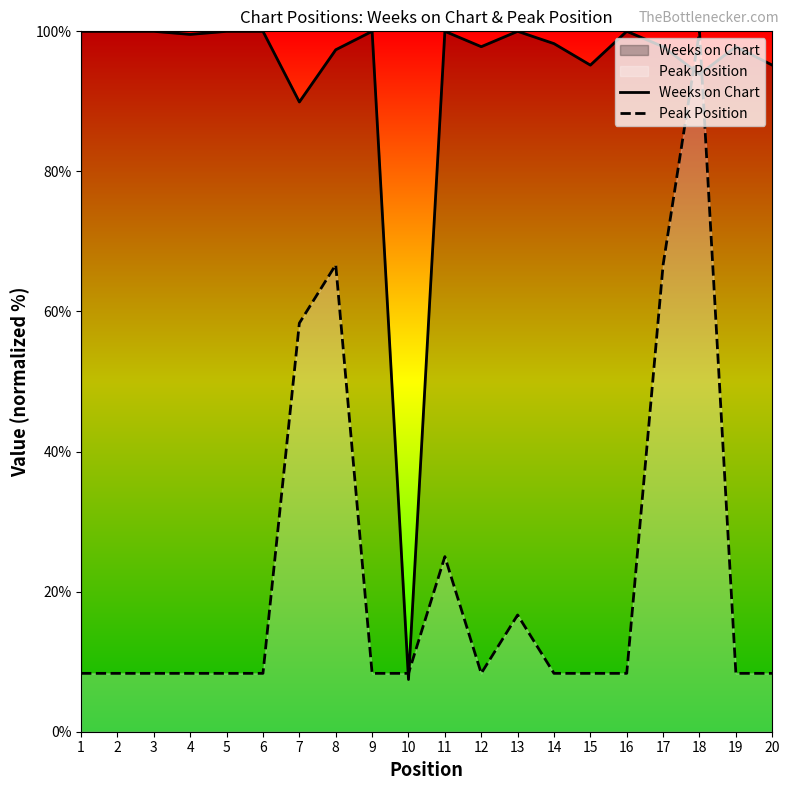

At which label does Weeks on Chart first exceed 99?

1